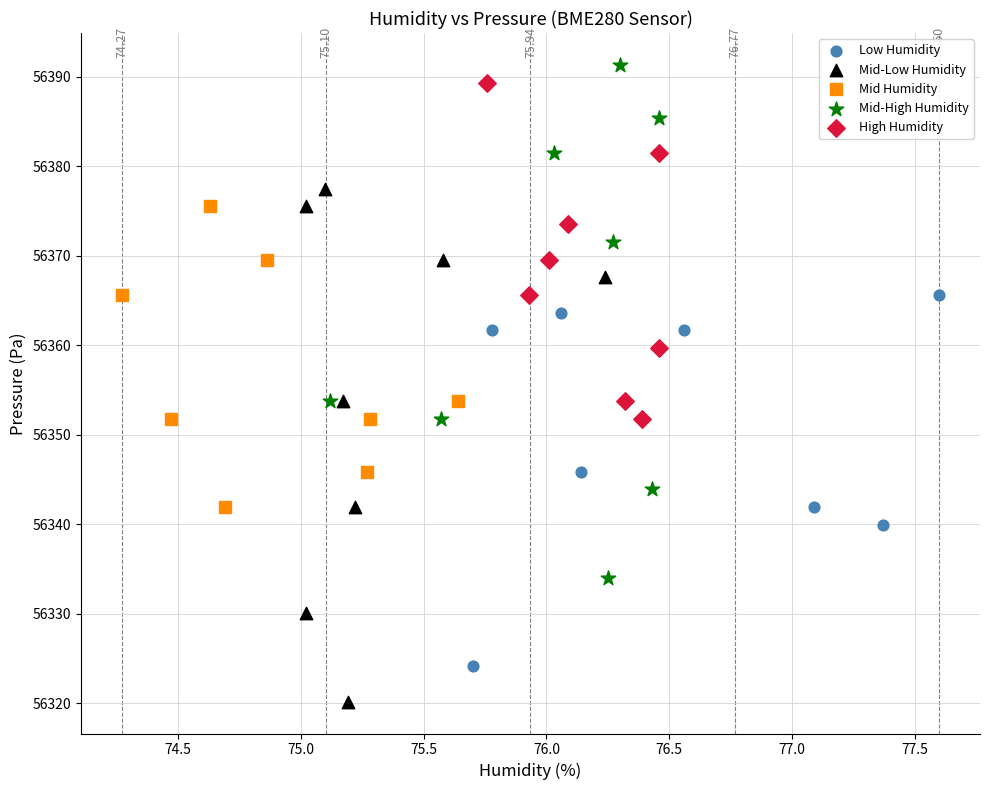

Which series contains the lowest Y value?

Mid-Low Humidity